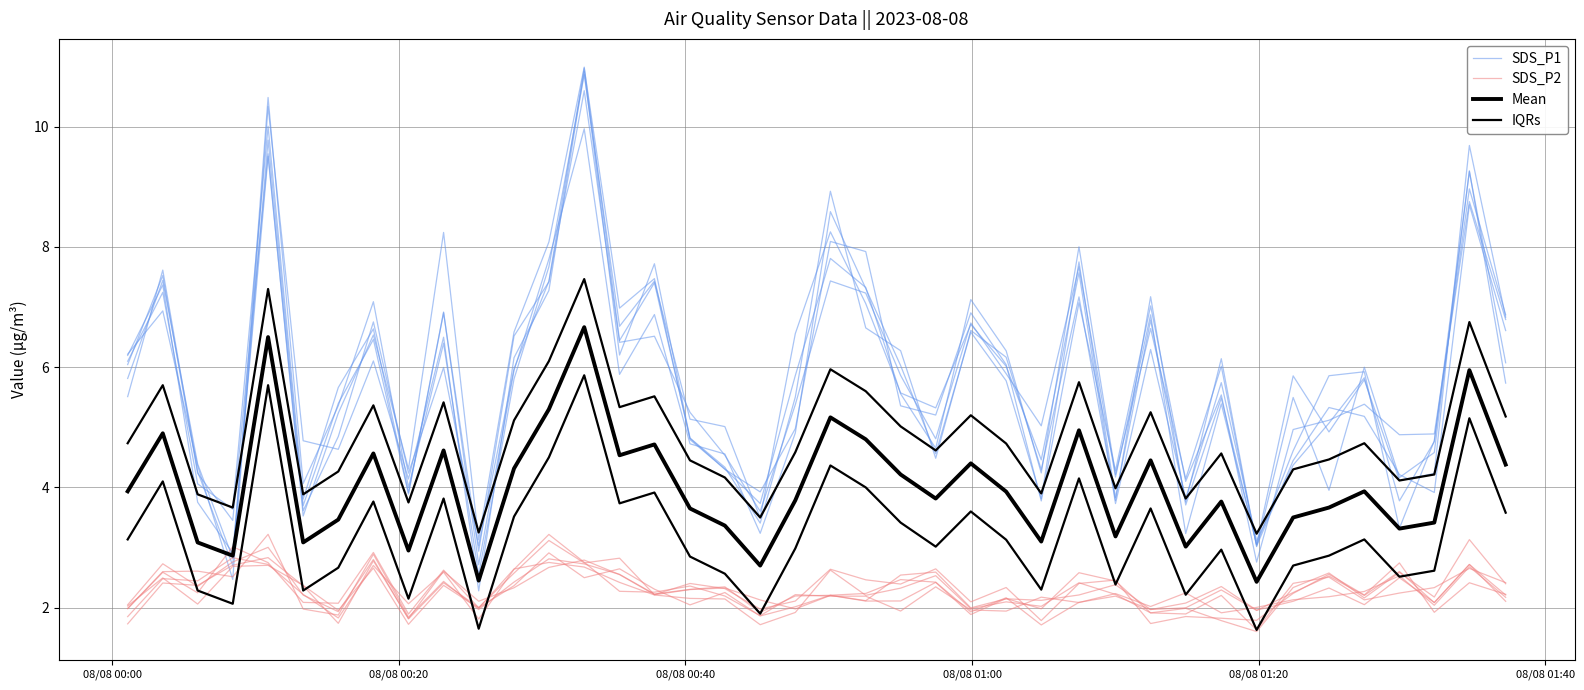

What is the highest value of the IQRs series?

7.5